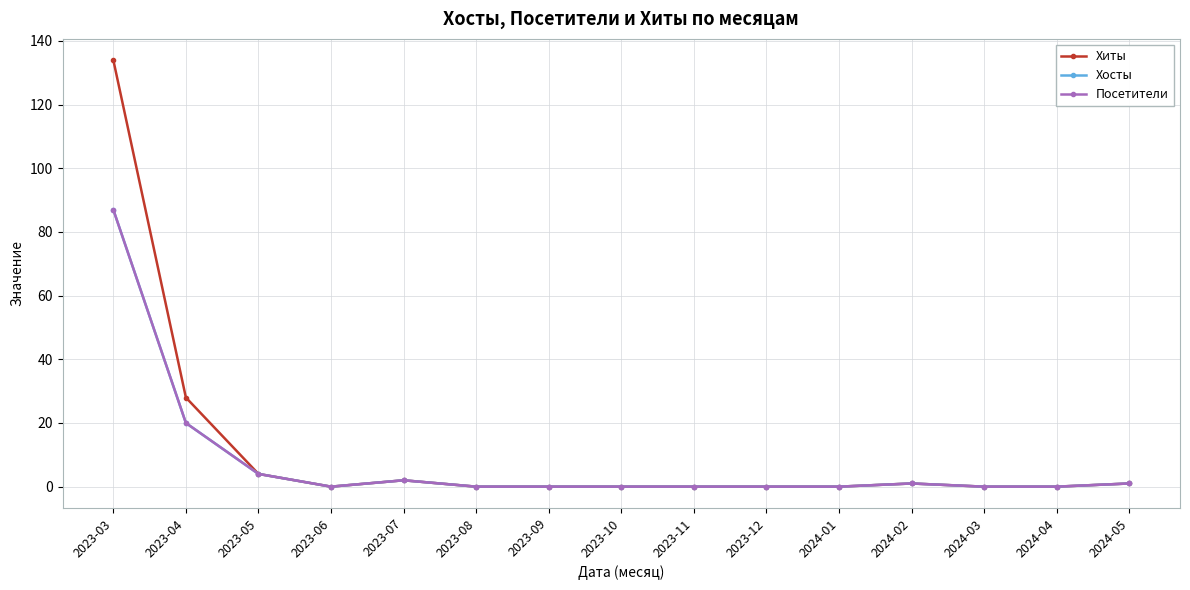

Which series changed the most between 2023-03 and 2024-04?

Хиты